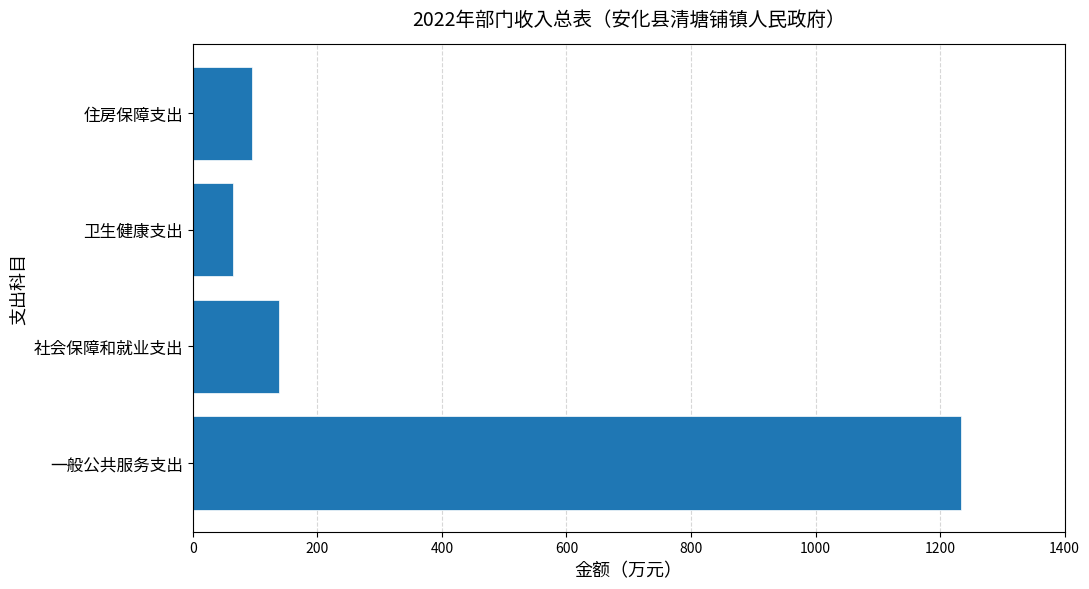

What is the greatest value displayed?

1233.6